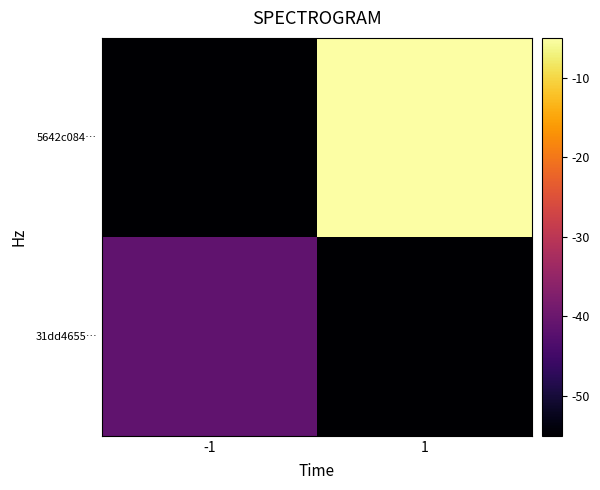

Reading left to right, extract all data points from this chart.

31dd4655…: -1=-41.2	1=-55.0
5642c084…: -1=-55.0	1=-5.0